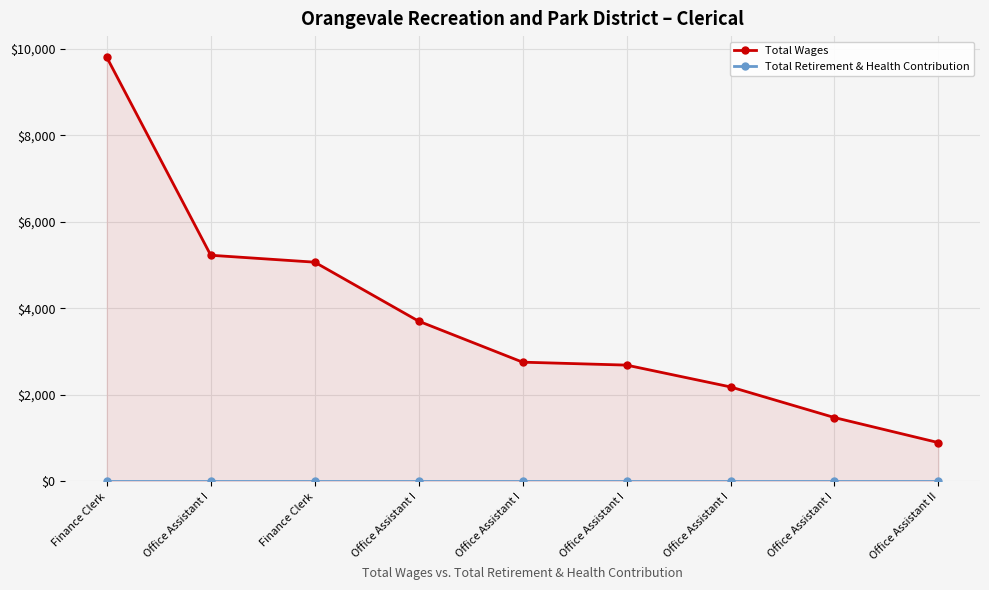

What is the minimum value for Total Wages?

897